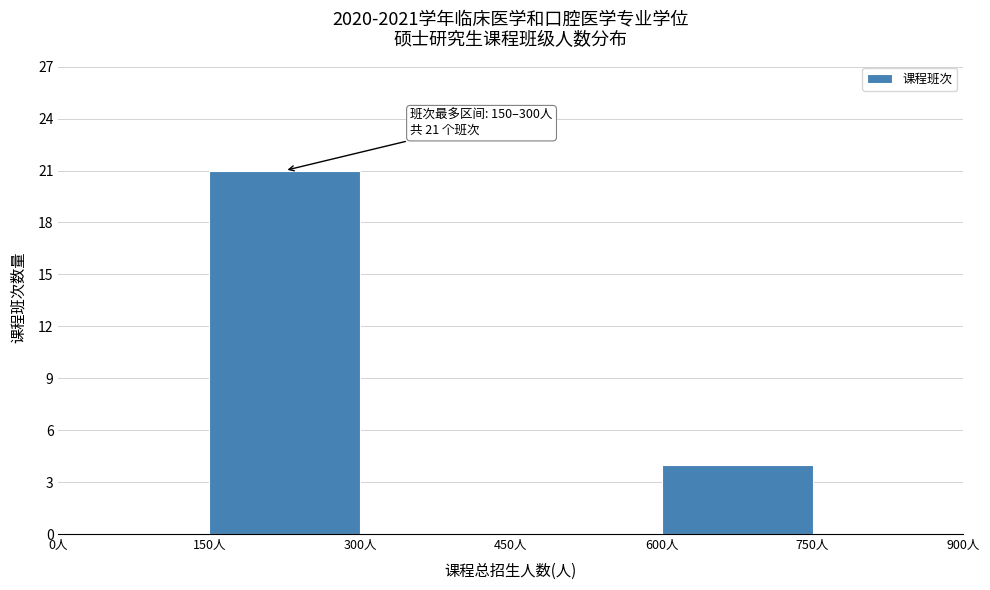

Which range on the x-axis has the tallest bar?

150 to 300